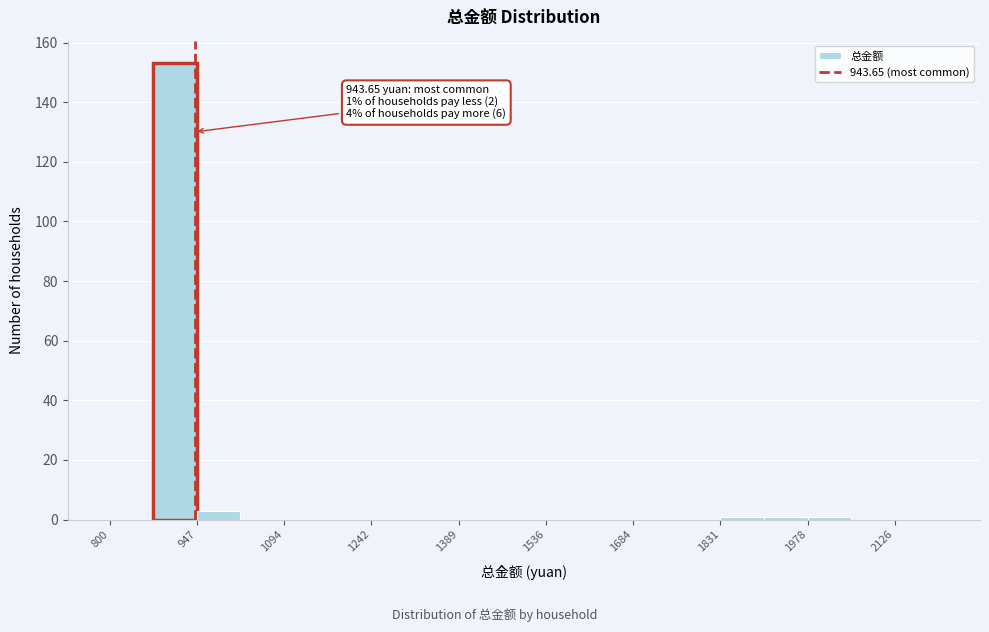

Around what value on the x-axis is the tallest bar? Give the approximate position of its centre, as read against the axis.

920